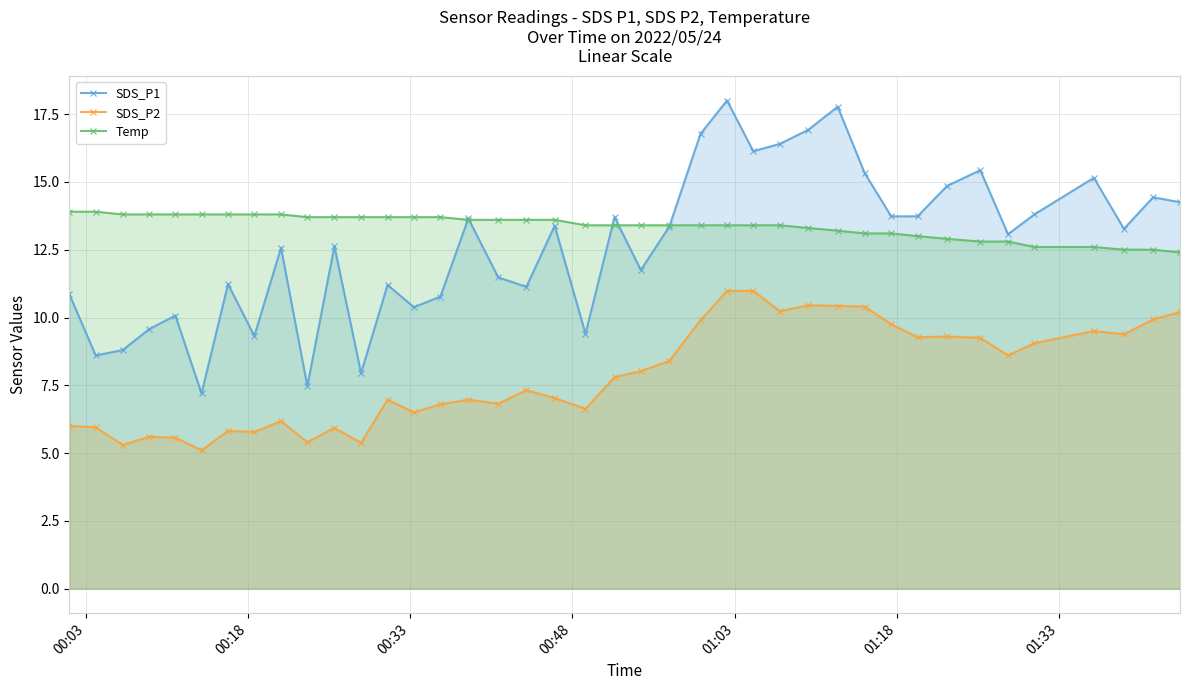

How many intersections are there between SDS_P1 and Temp?

5